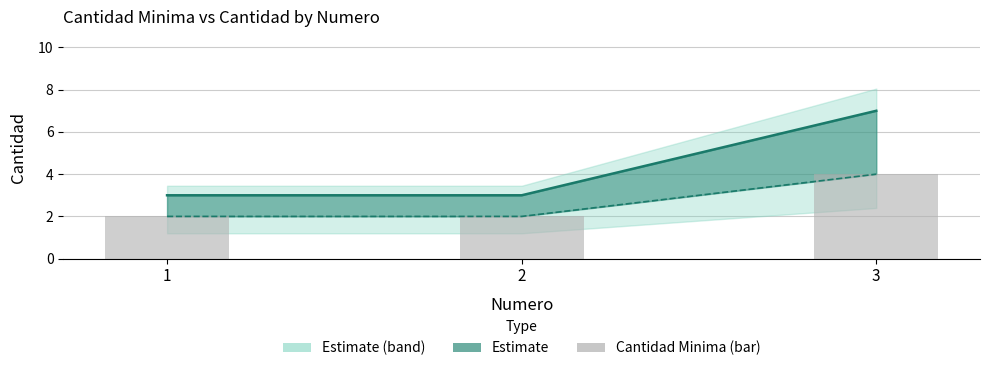

The value of cantidad at 3 is 7. True or false?

True